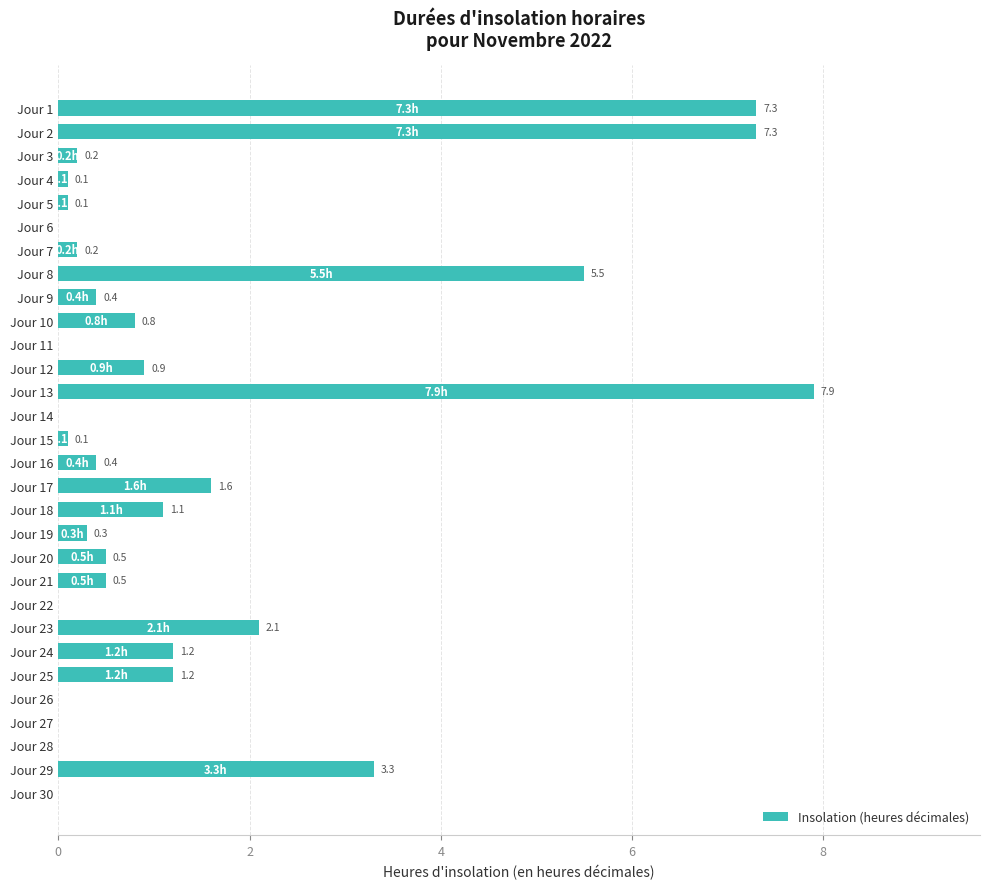

Reading top to bottom, transcribe all the data shown in this chart.

Jour 1=7.3	Jour 2=7.3	Jour 3=0.2	Jour 4=0.1	Jour 5=0.1	Jour 6=0.0	Jour 7=0.2	Jour 8=5.5	Jour 9=0.4	Jour 10=0.8	Jour 11=0.0	Jour 12=0.9	Jour 13=7.9	Jour 14=0.0	Jour 15=0.1	Jour 16=0.4	Jour 17=1.6	Jour 18=1.1	Jour 19=0.3	Jour 20=0.5	Jour 21=0.5	Jour 22=0.0	Jour 23=2.1	Jour 24=1.2	Jour 25=1.2	Jour 26=0.0	Jour 27=0.0	Jour 28=0.0	Jour 29=3.3	Jour 30=0.0